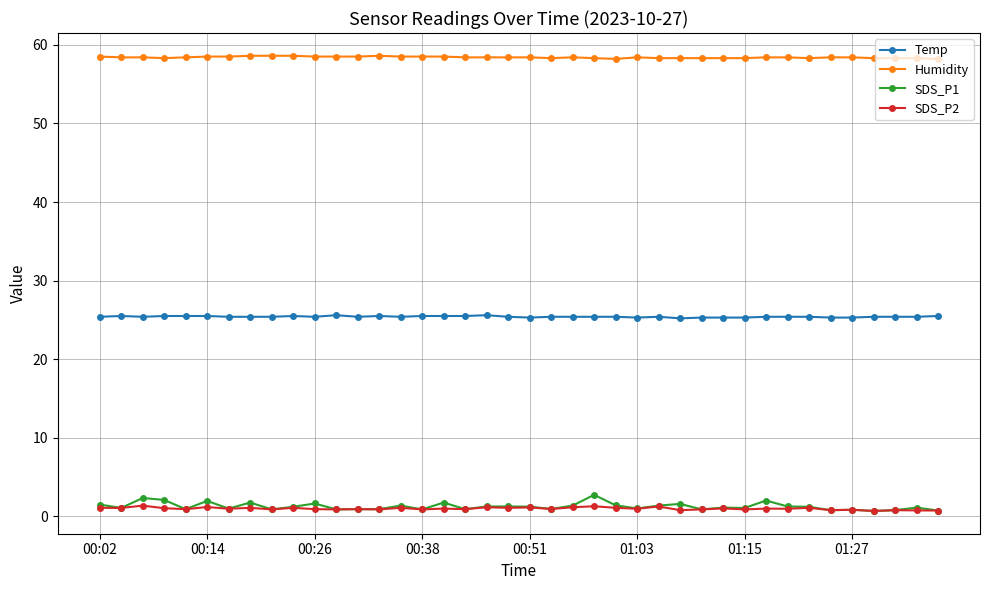

Does the chart display data point markers on the line(s)?

Yes